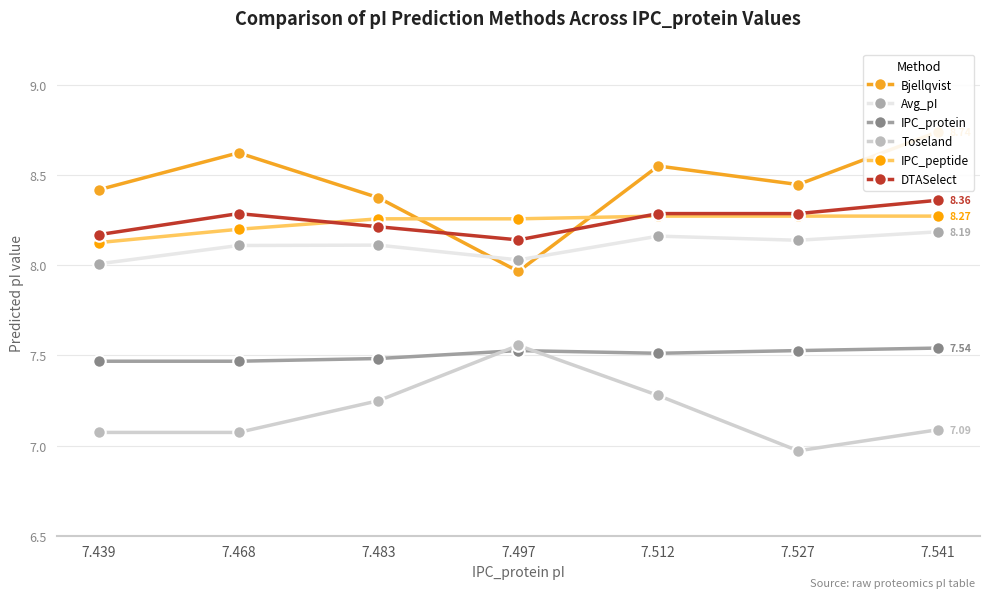

Which category has the highest value in the Avg_pI series?

7.541